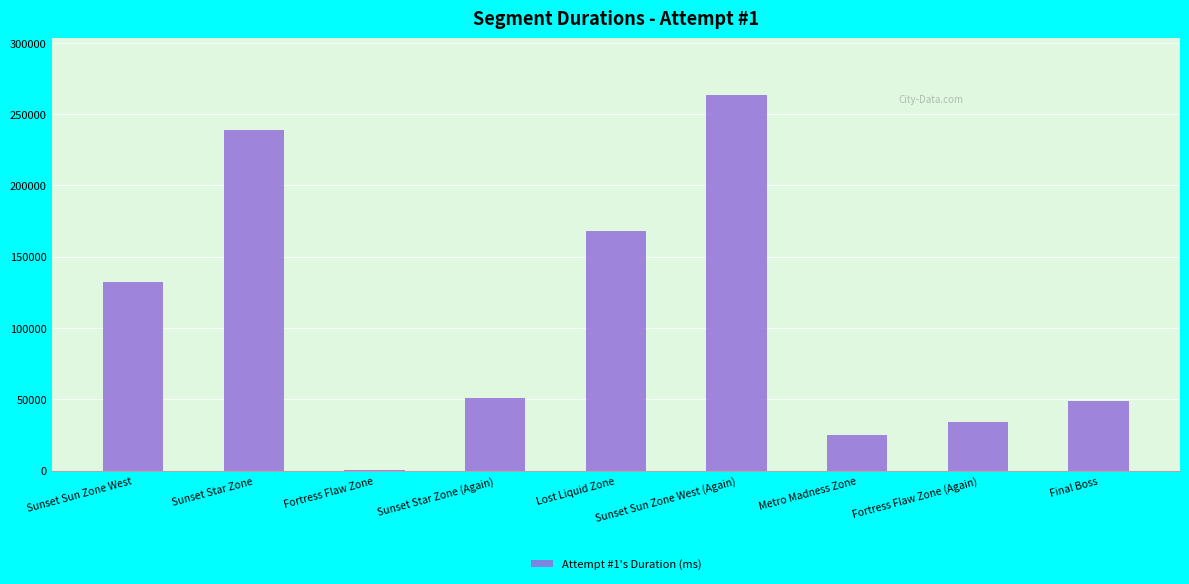

What is the change in value from Sunset Star Zone (Again) to Lost Liquid Zone?

+116415